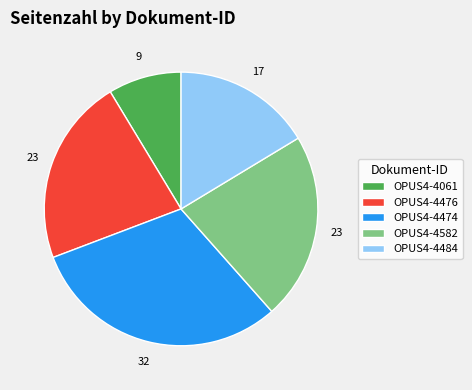

The OPUS4-4474 slice represents 42% of the pie. True or false?

False